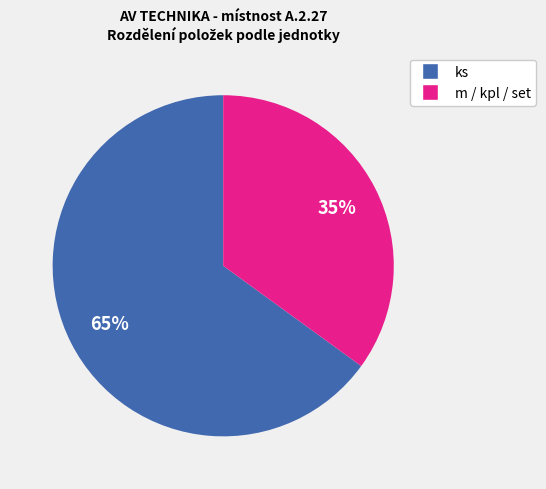

To the nearest percent, what is the difference between the largest and smallest slice percentages?

30%